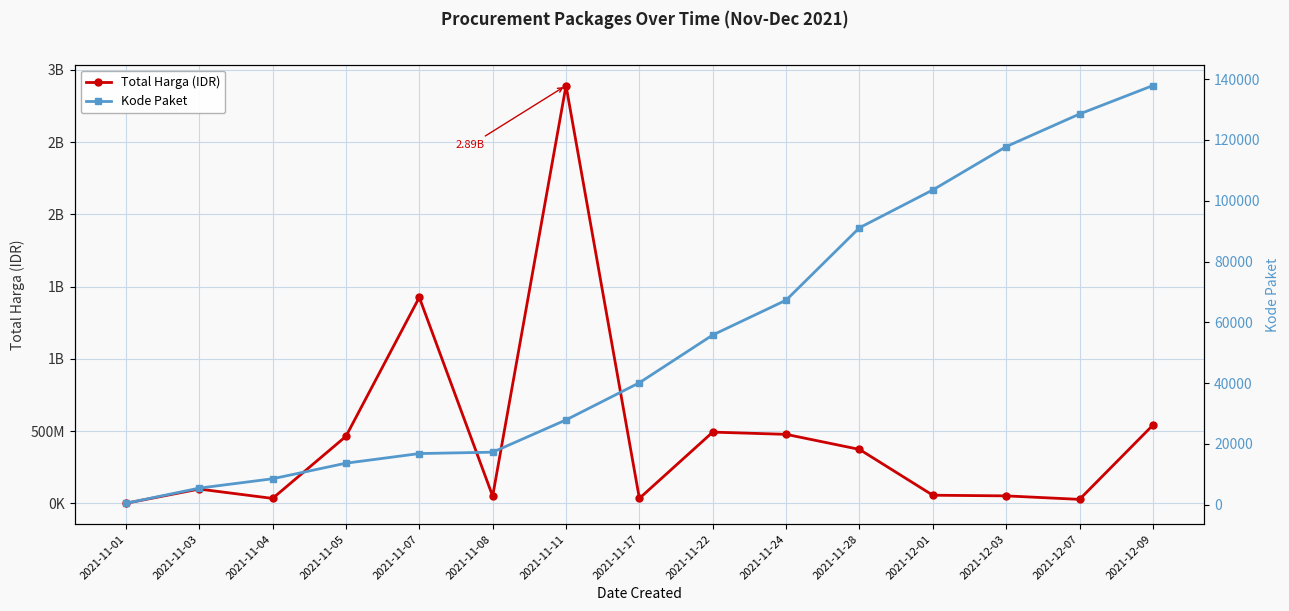

At which category is the sum across all series the highest?

2021-11-11